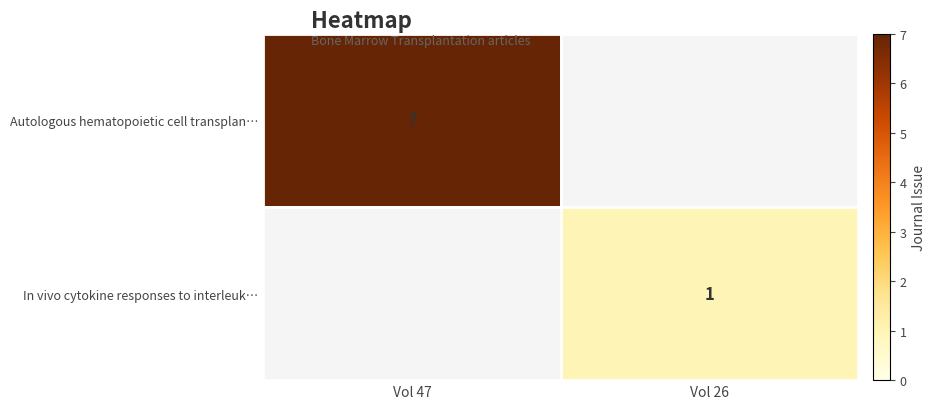

Is it true that In vivo cytokine responses to interleuk… equals 2 at Vol 26?

False